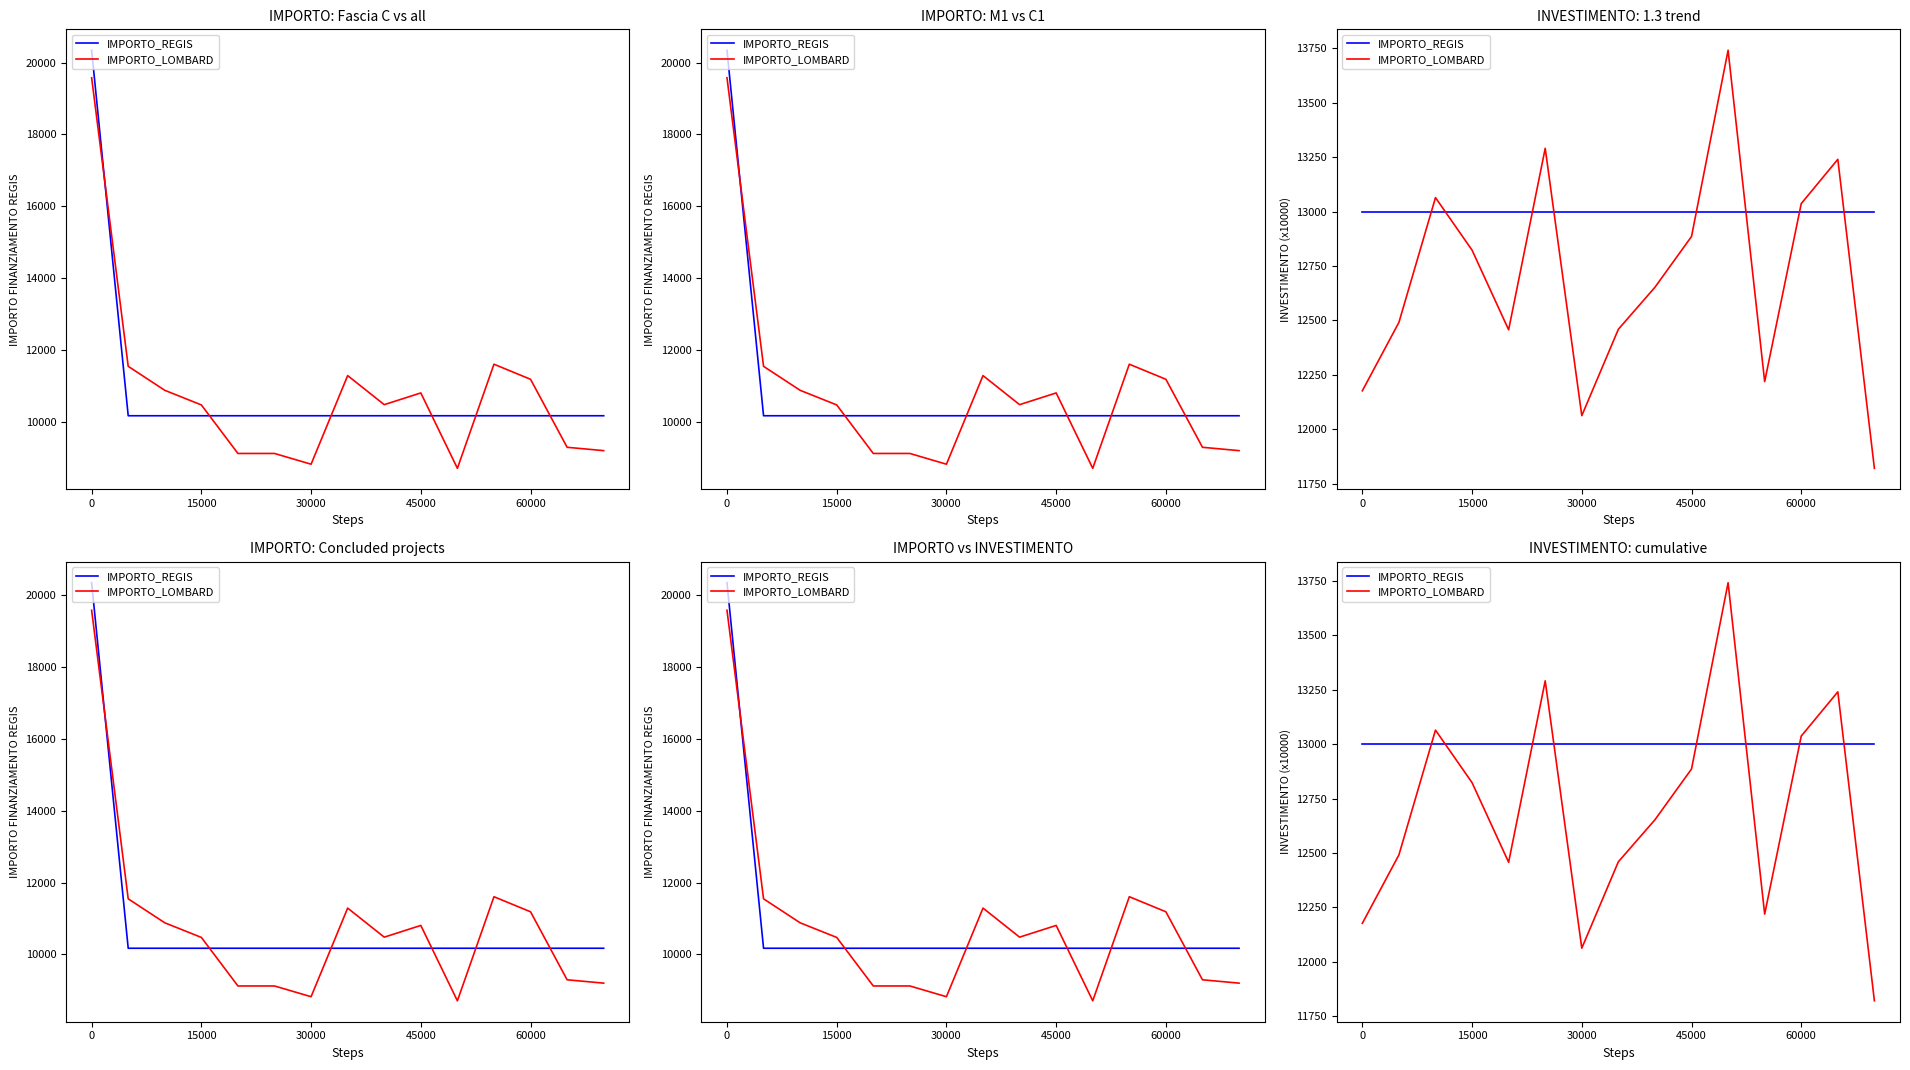

List the series in order of their peak value, highest first.

IMPORTO_LOMBARD, IMPORTO_REGIS